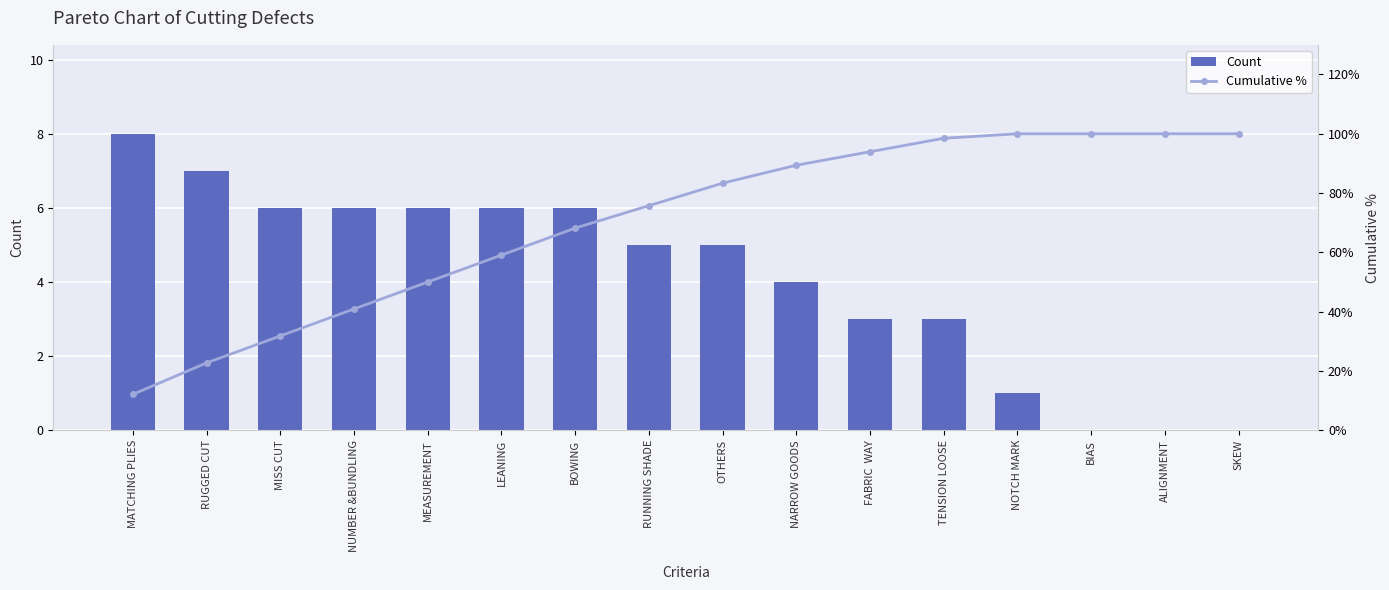

What is the average value of the Count series?

4.1